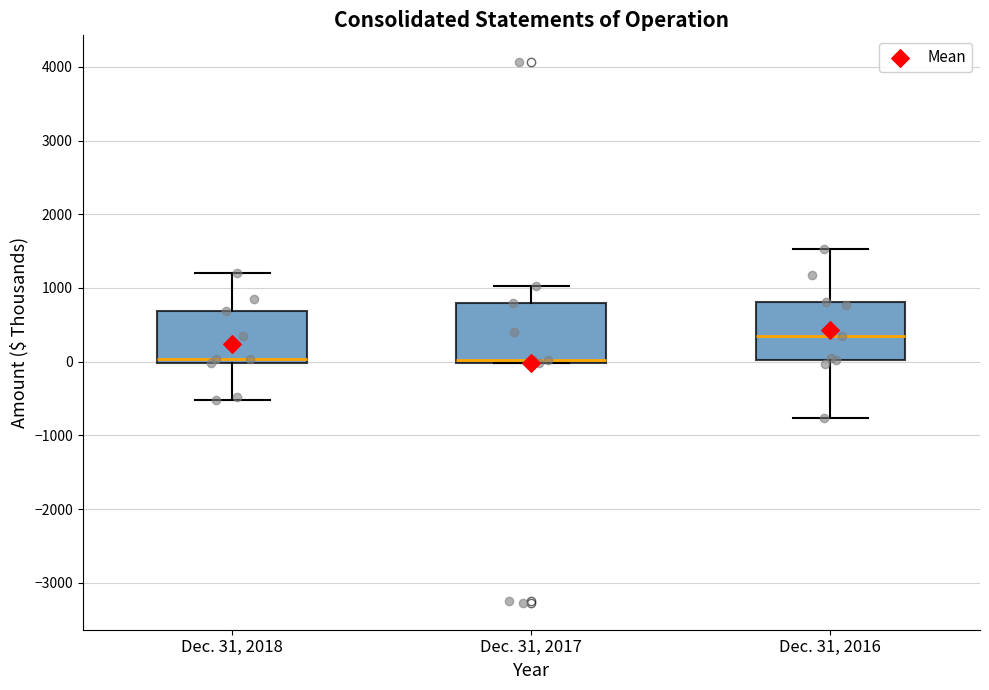

Reading left to right, read every box against the y-axis: the position of its median line, the range the box covers, and the ends of its whiskers. The values are not printed on the chart, so give them approximately, as read against the axis.

Dec. 31, 2018: median 0 (just above the box's lower edge), box 0 to 700, whiskers -500 to 1200
Dec. 31, 2017: median 0 (just above the box's lower edge), box 0 to 800, whiskers 0 to 1000
Dec. 31, 2016: median 400, box 0 to 800, whiskers -800 to 1500